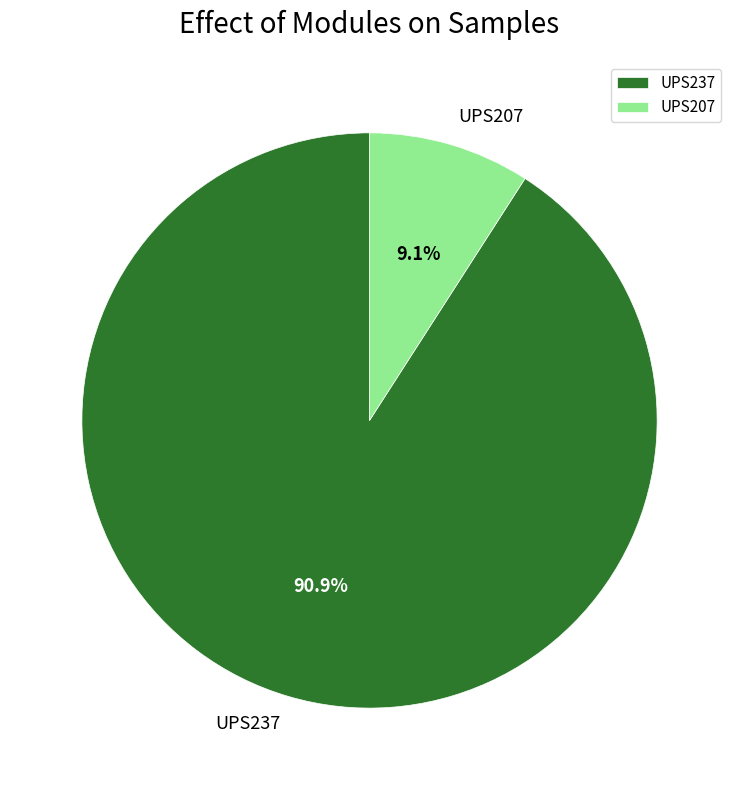

What percentage is the UPS237 slice, to the nearest percent?

91%